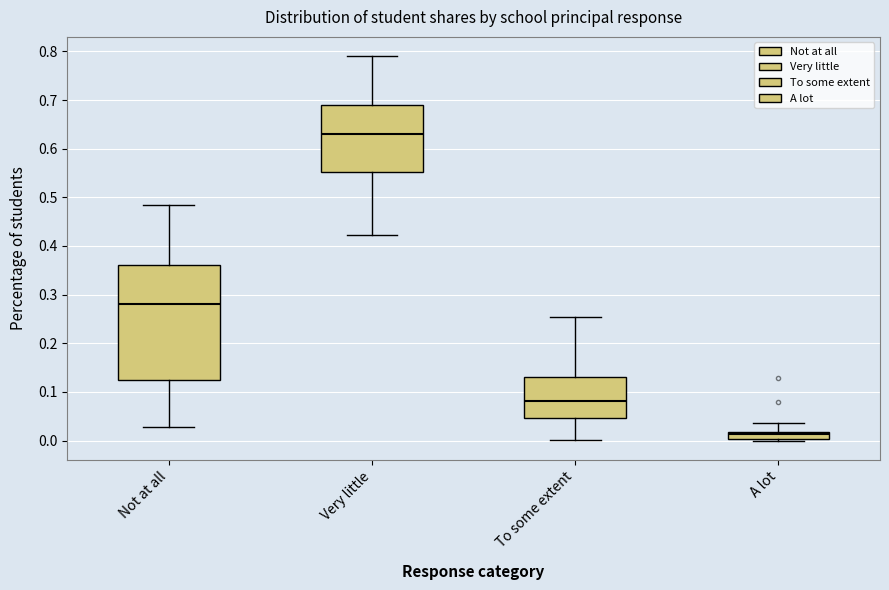

Comparing the boxes themselves (not the whiskers), which one is the tallest?

Not at all